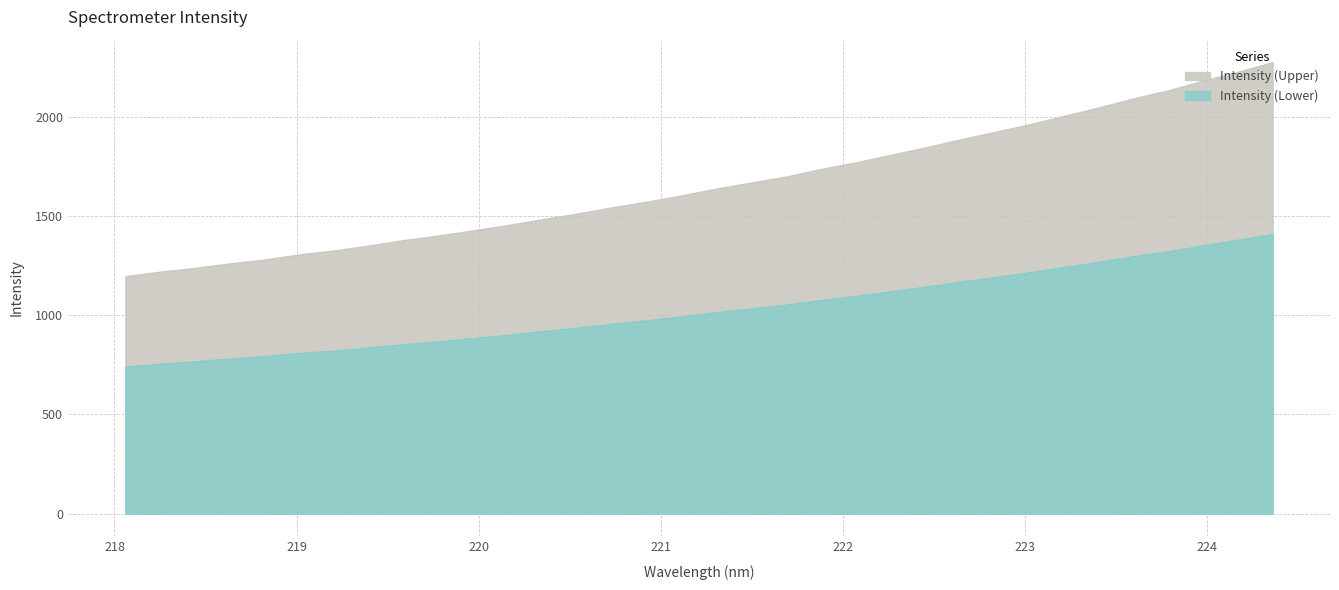

How many values are below 1637?

17